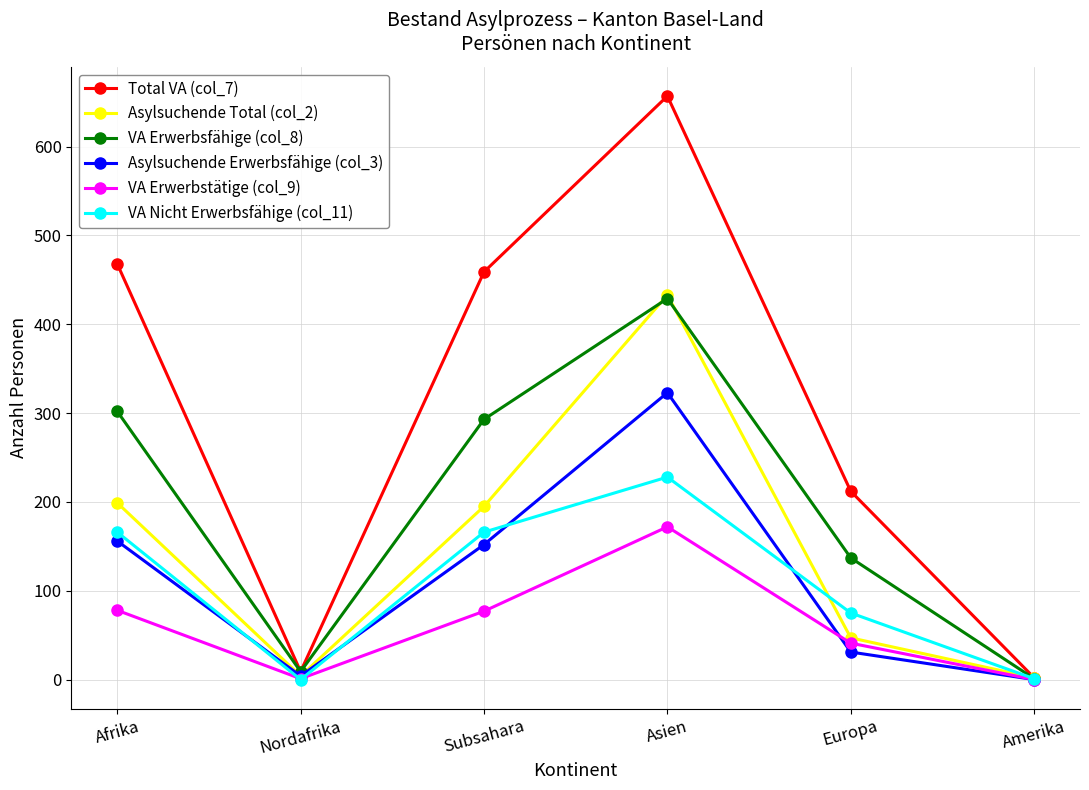

Which series has the widest spread of values?

Total VA (col_7)